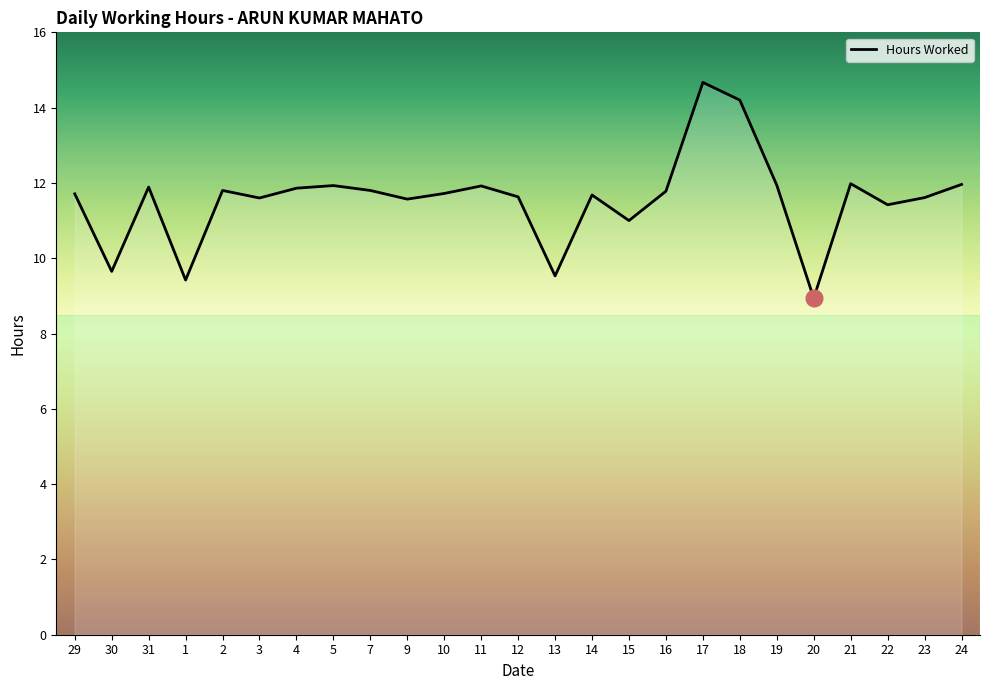

Approximately how many times larger is the value at 15 compared to 29?

0.9